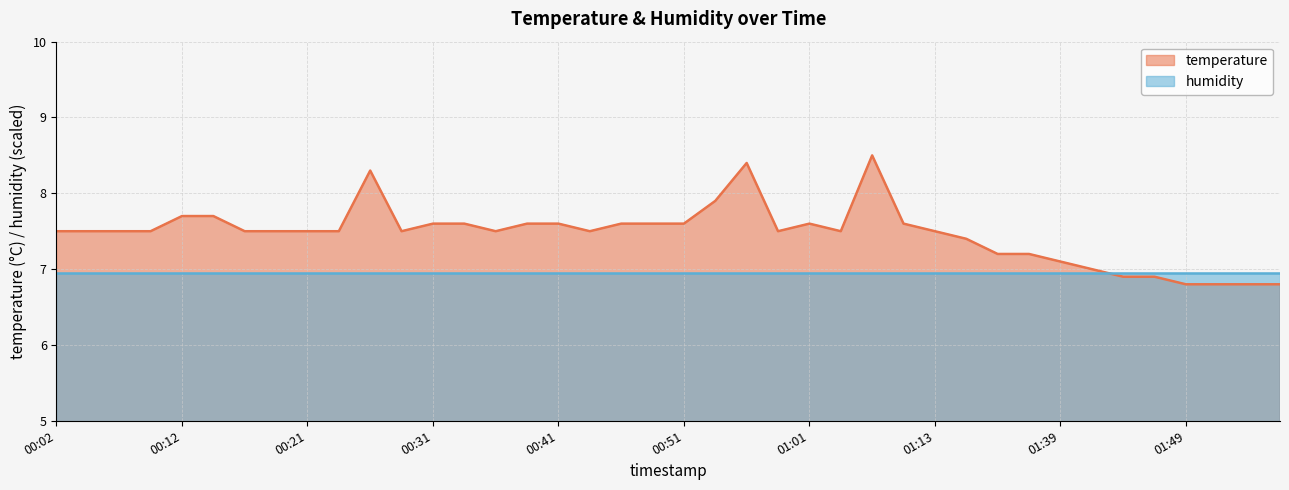

Which has a higher value, 01:31 or 01:44?

01:31